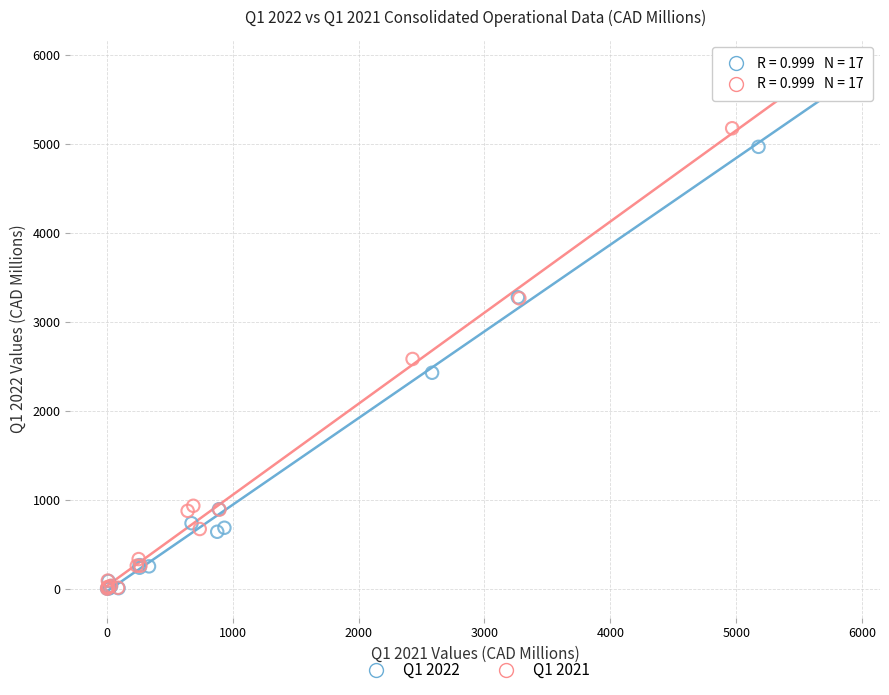

Which series has the widest spread of Y values?

Q1 2021